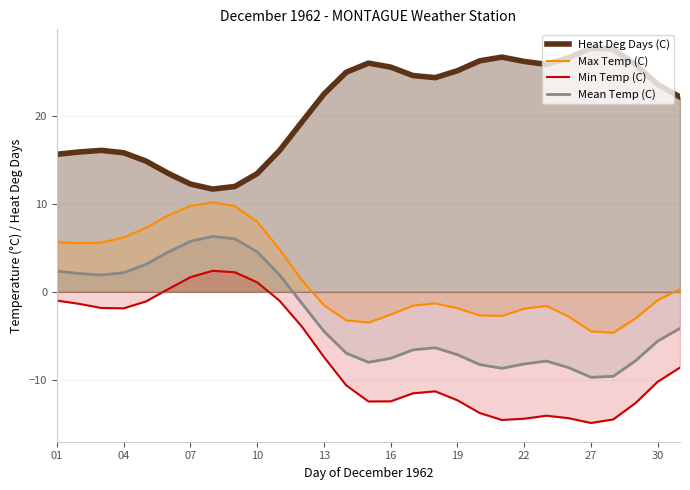

How many lines are shown in the chart?

4